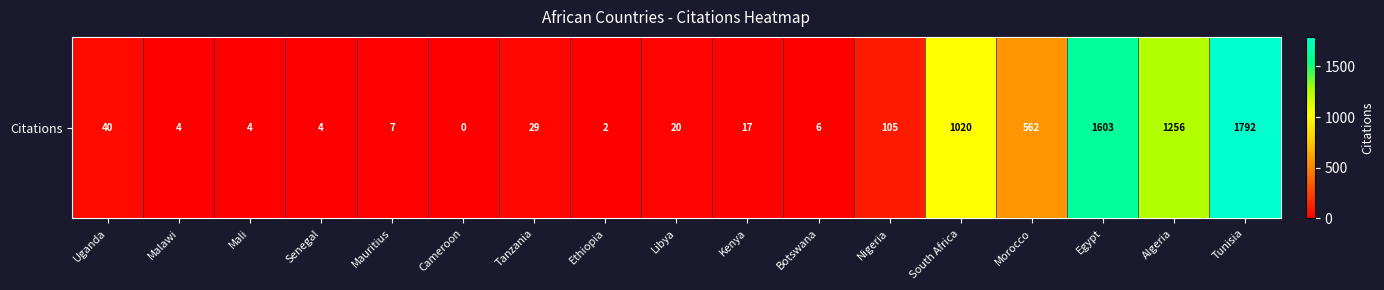

At which category does the chart reach its peak across all series?

Tunisia